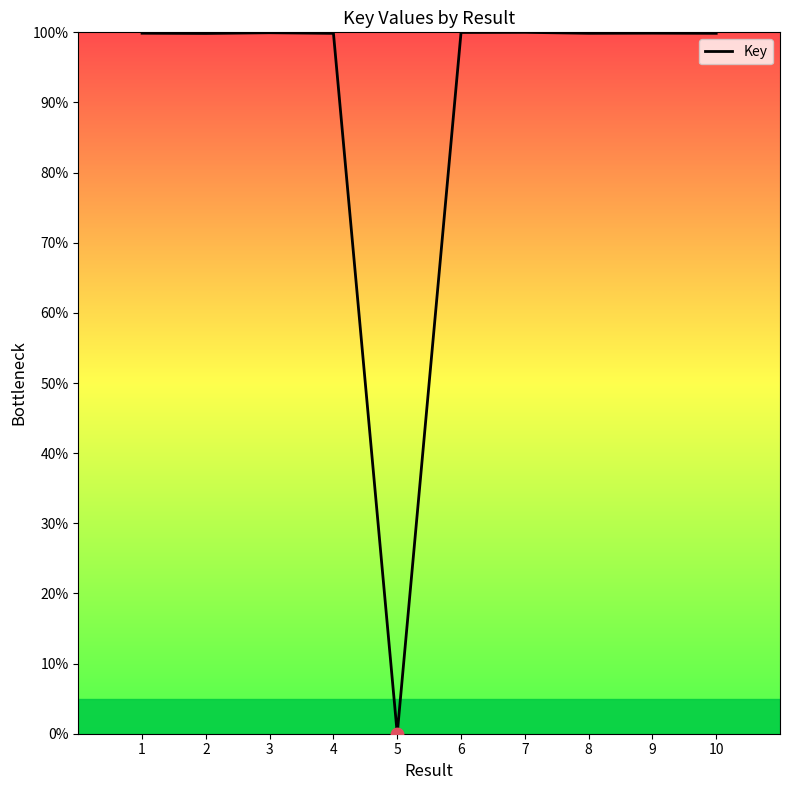

Approximately how many times larger is the value at 8 compared to 4?

1.0